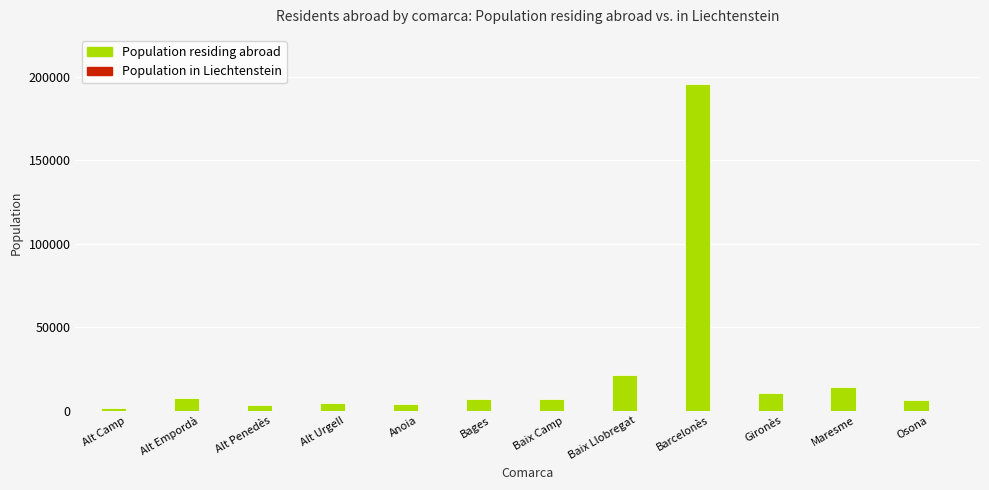

Which category has the highest value in the Population residing abroad series?

Barcelonès